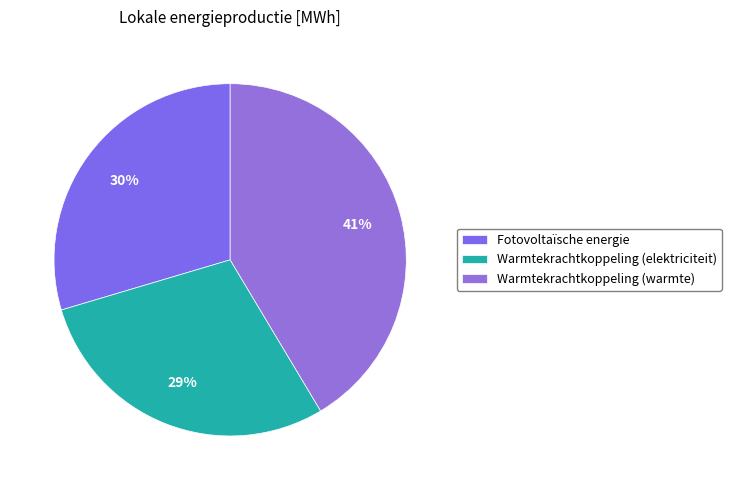

What percentage is NOT represented by Warmtekrachtkoppeling (elektriciteit)?

71.0%